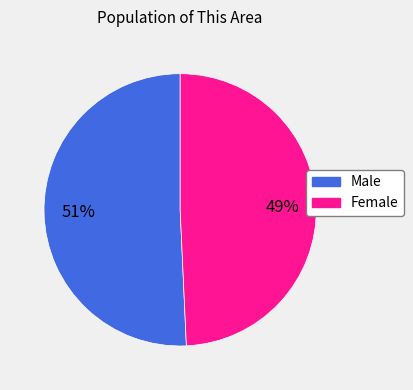

How many slices are in this pie chart?

2